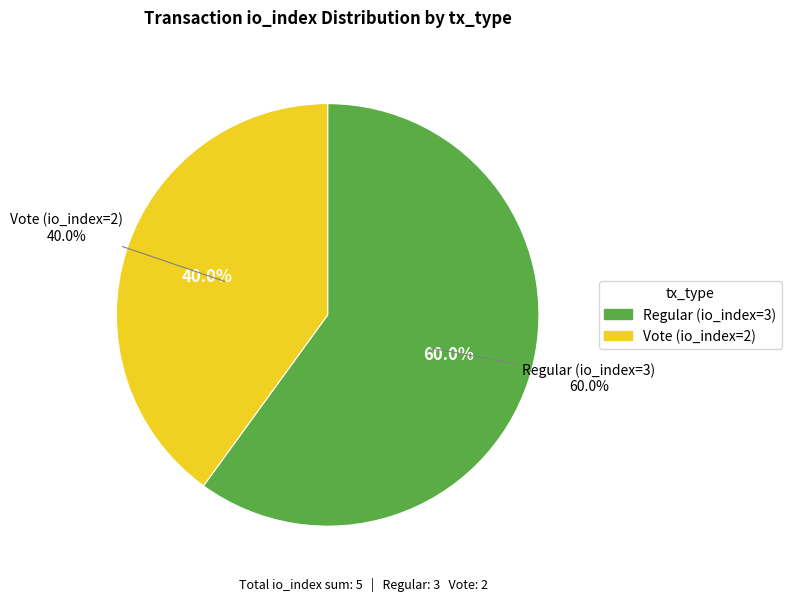

To the nearest percent, what is the difference between the largest and smallest slice percentages?

20%